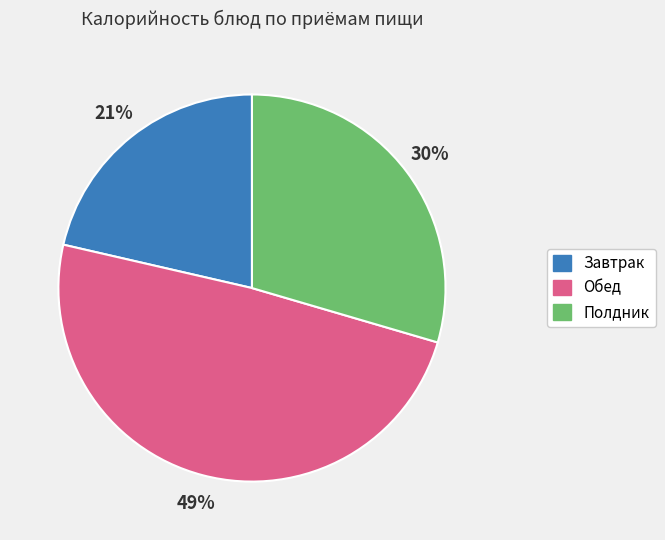

To the nearest percent, what is the average slice percentage?

33%